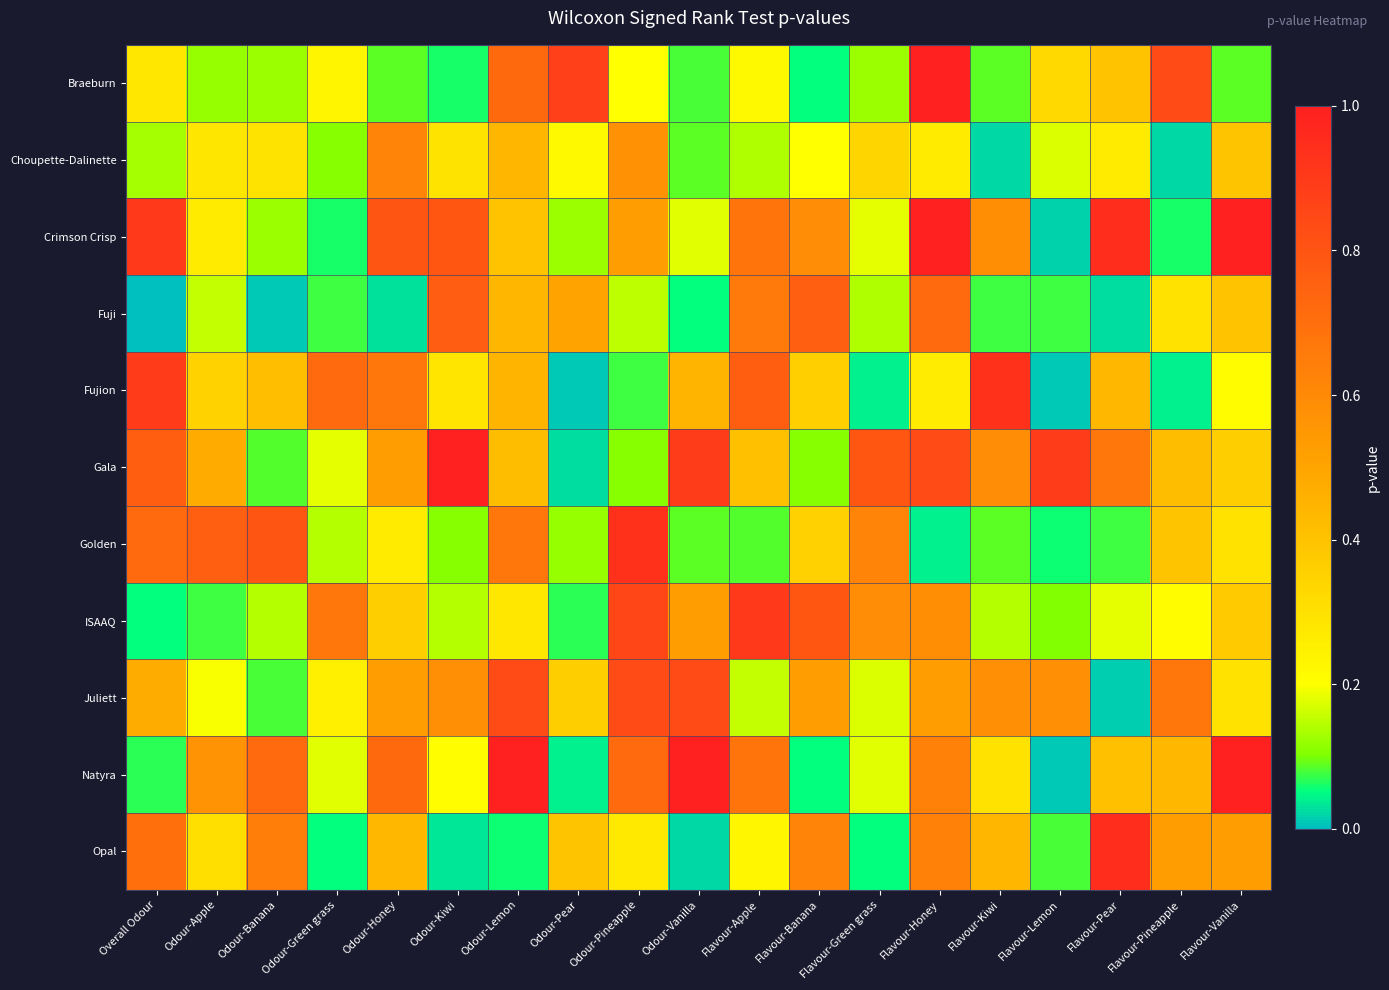

At which category is the sum across all series the highest?

Flavour-Honey